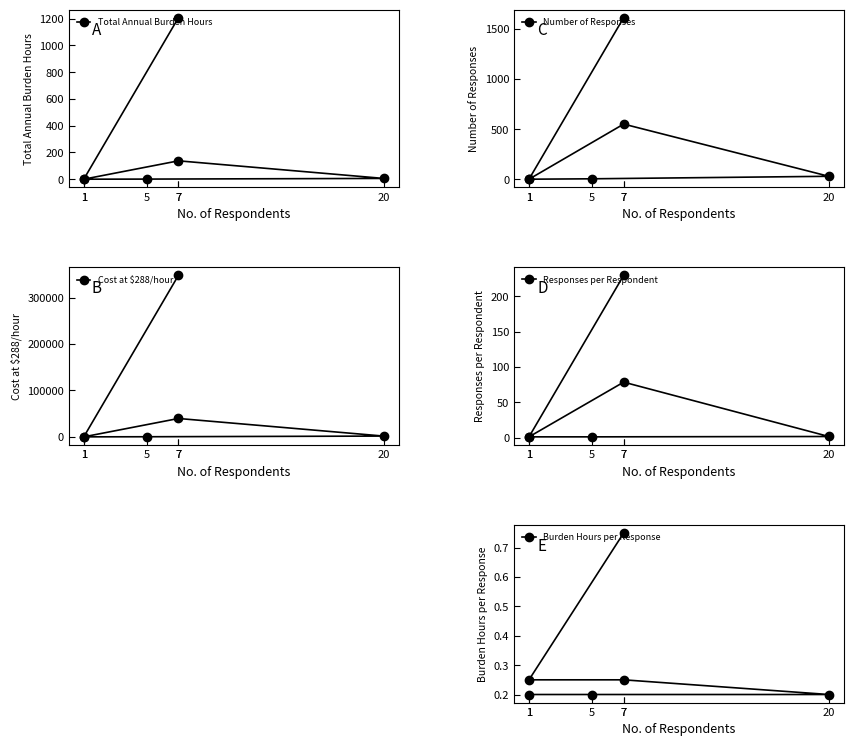

Does the chart have visible grid lines?

No